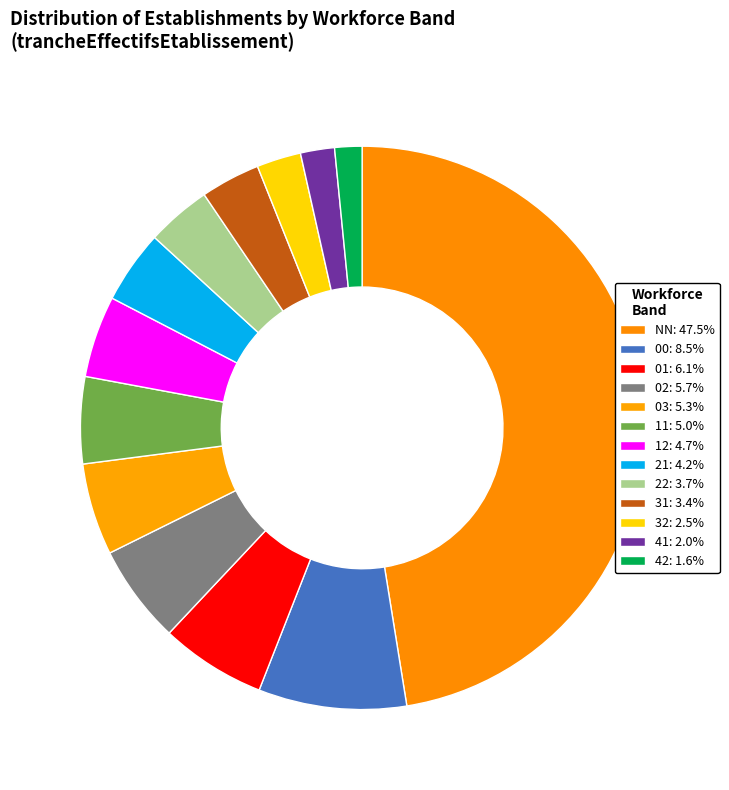

What is the smallest slice in the pie chart?

42